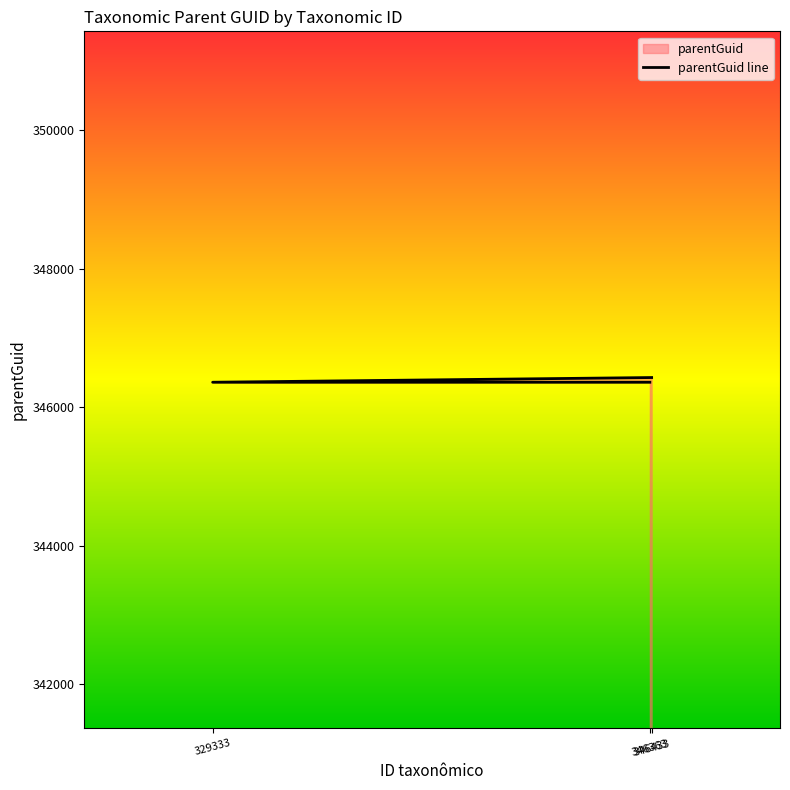

Which has a higher value, 346363 or 346433?

346433